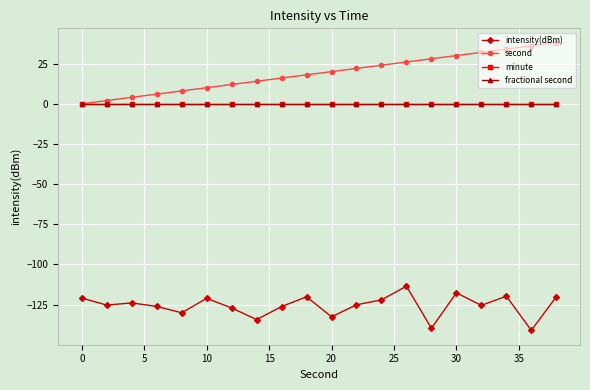

Does the chart have visible grid lines?

Yes